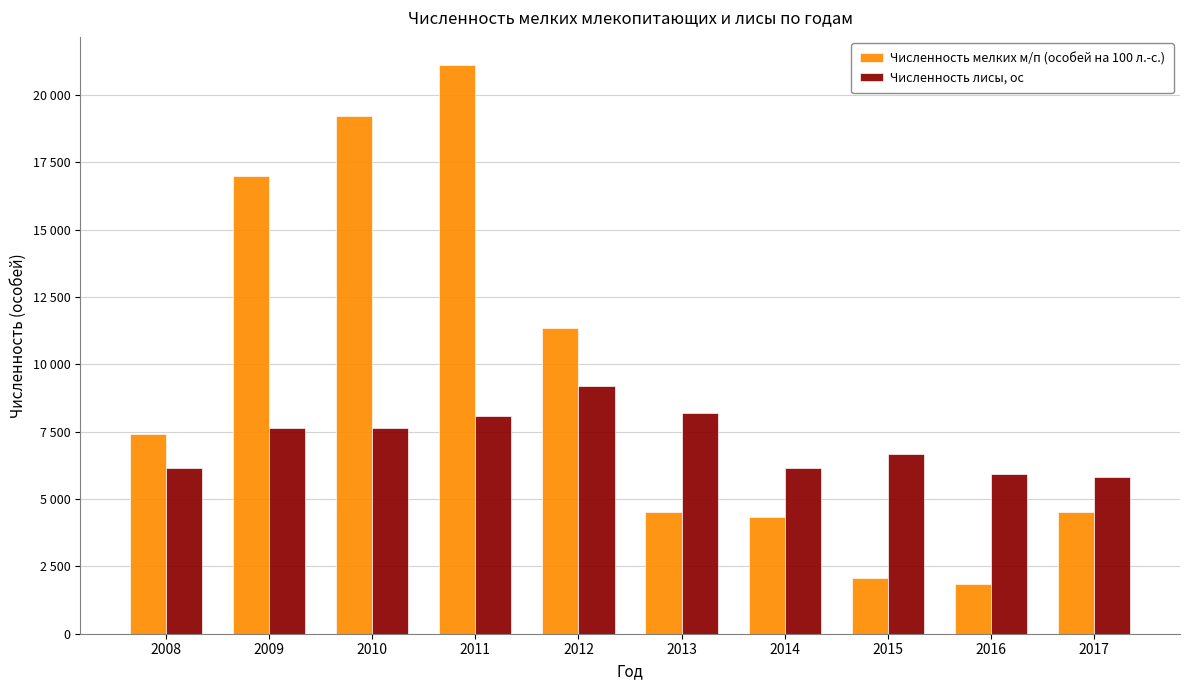

Reading right to left, transcribe all the data shown in this chart.

Численность мелких м/п (особей на 100 л.-с.): 2017=4500	2016=1845	2015=2071	2014=4330	2013=4500	2012=11360	2011=21100	2010=19200	2009=17000	2008=7400
Численность лисы, ос: 2017=5803	2016=5934	2015=6664	2014=6169	2013=8193	2012=9202	2011=8094	2010=7650	2009=7643	2008=6139